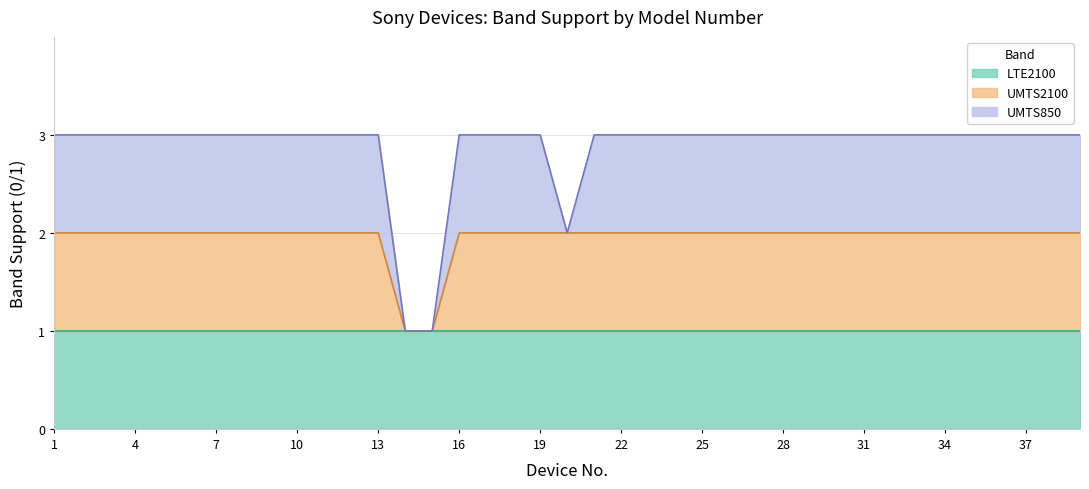

What are all the series names shown in the legend?

LTE2100, UMTS2100, UMTS850